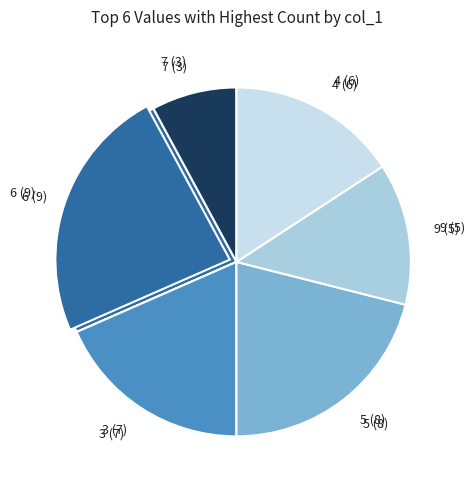

How many segments does this pie chart have?

6